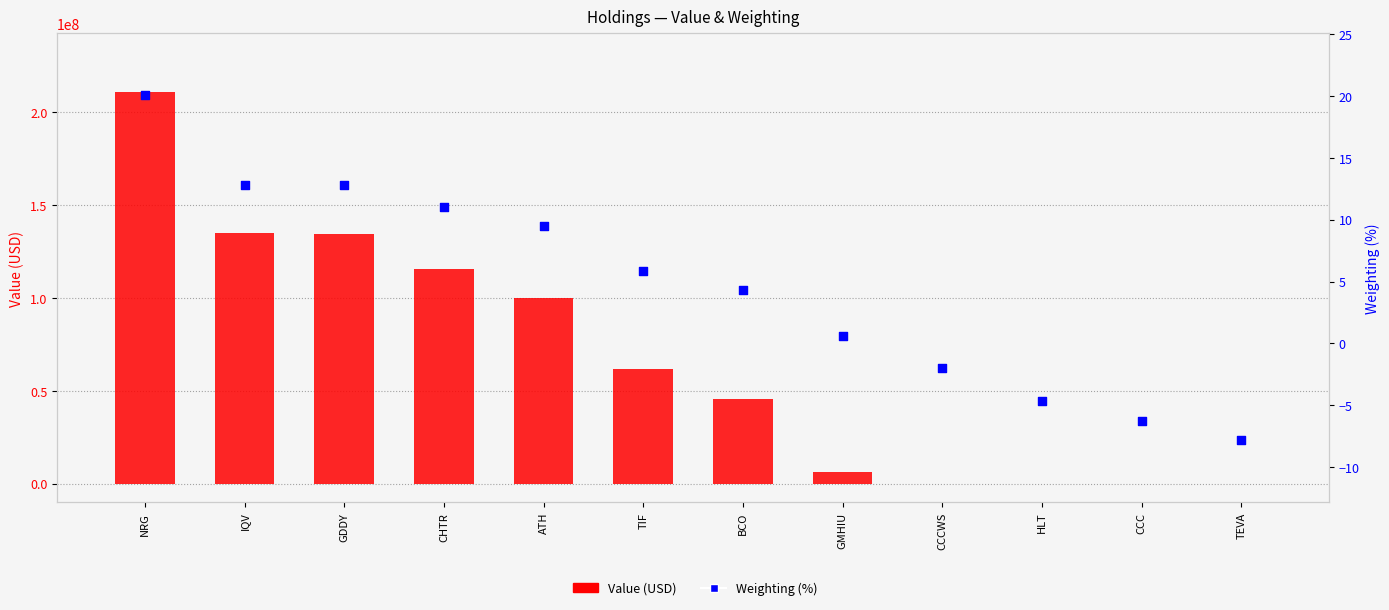

What are all the series names shown in the legend?

Value (USD), Weighting (%)